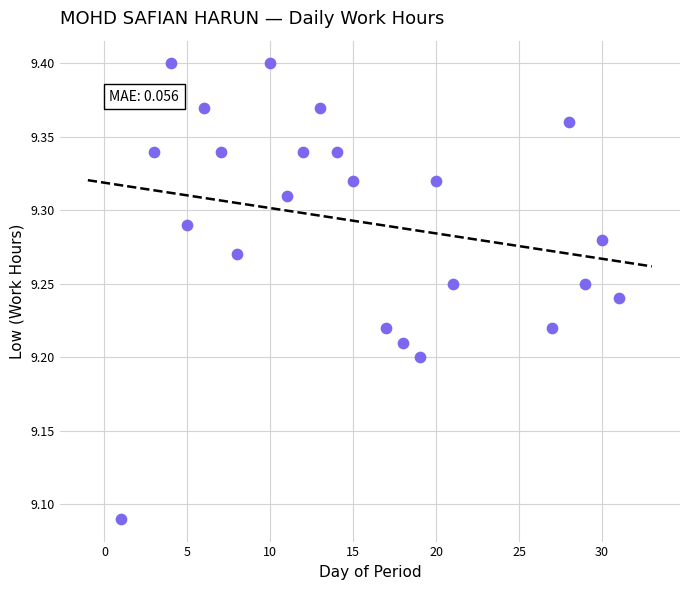

What is the range of X values (max minus min)?

30.0